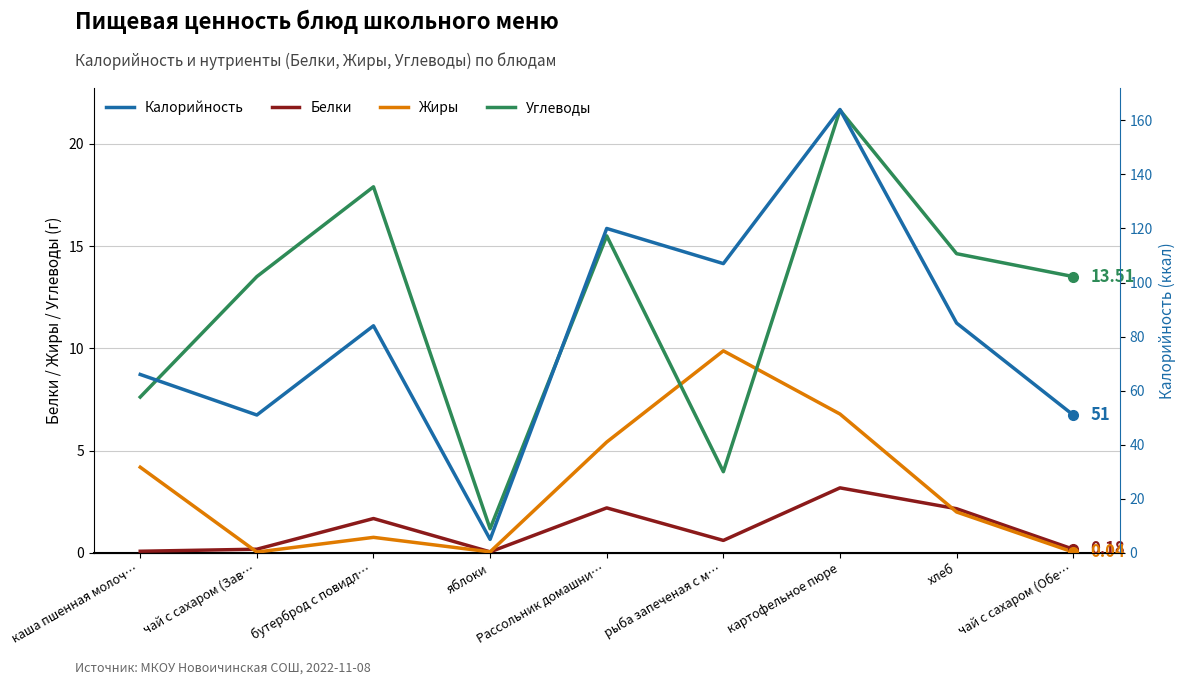

At which label does Белки reach its peak?

картофельное пюре